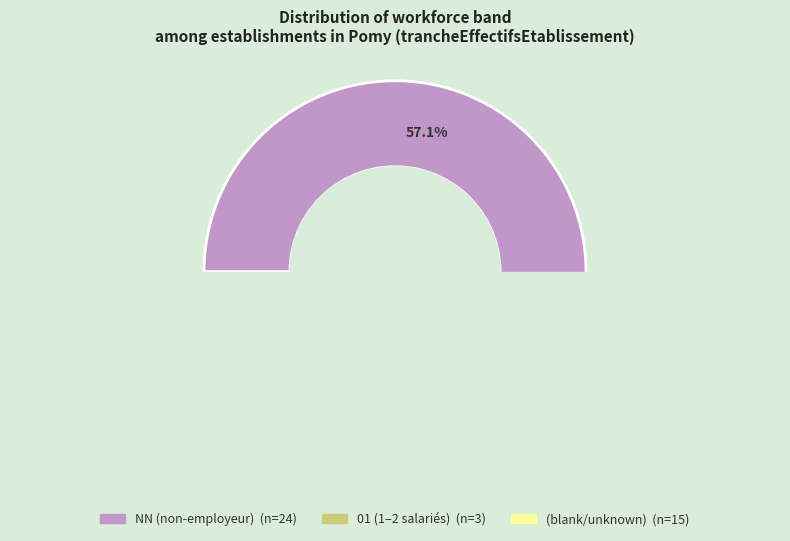

What is the smallest slice in the pie chart?

01